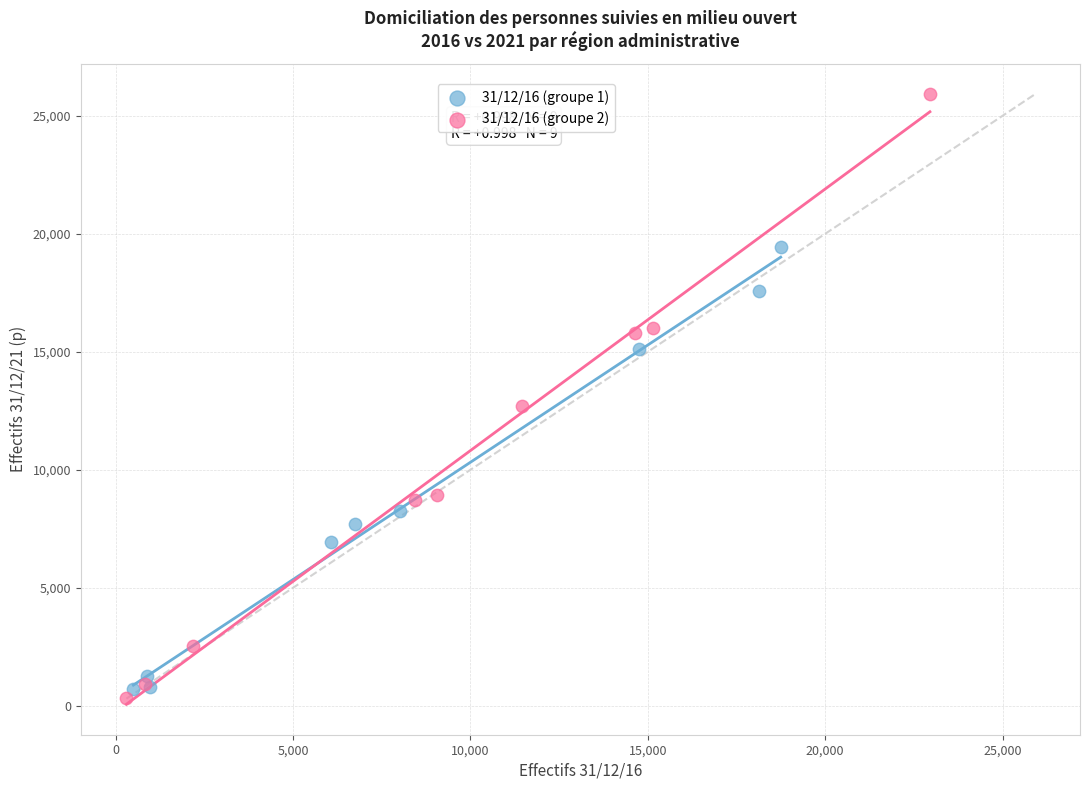

Which series has the largest Y range (max minus min)?

31/12/16 (groupe 2)